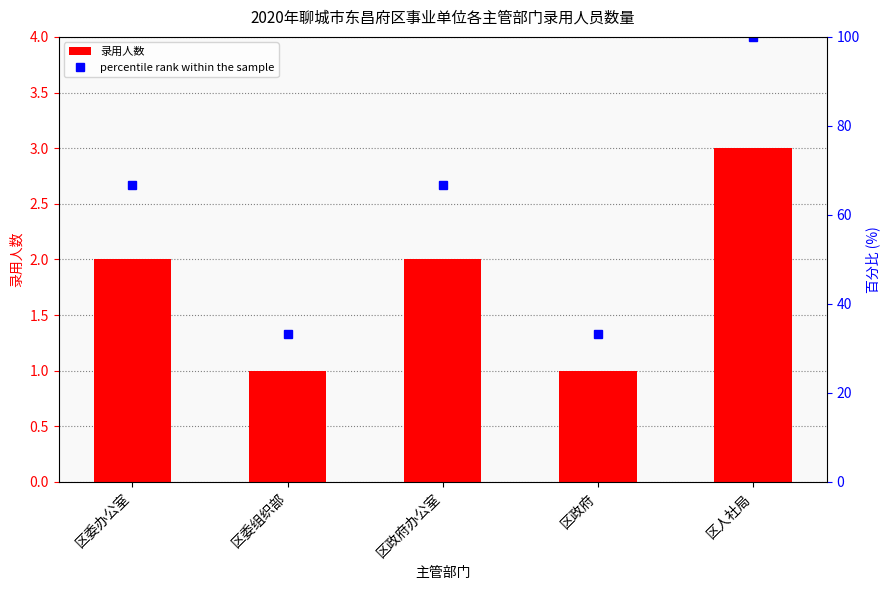

Reading left to right, extract all data points from this chart.

录用人数: 区委办公室=2.0	区委组织部=1.0	区政府办公室=2.0	区政府=1.0	区人社局=3.0
percentile rank within the sample: 区委办公室=66.7	区委组织部=33.3	区政府办公室=66.7	区政府=33.3	区人社局=100.0